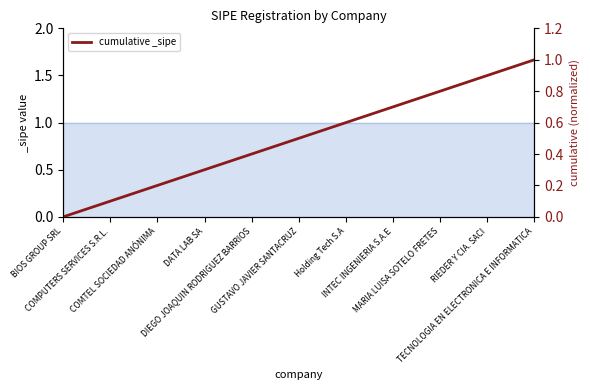

Does the chart display data point markers on the line(s)?

No